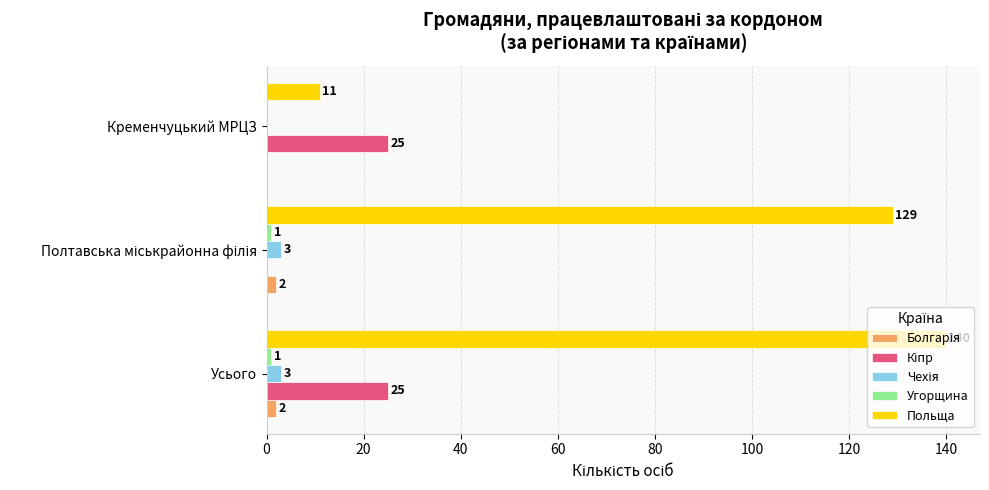

What is the total value across all series at Усього?

171